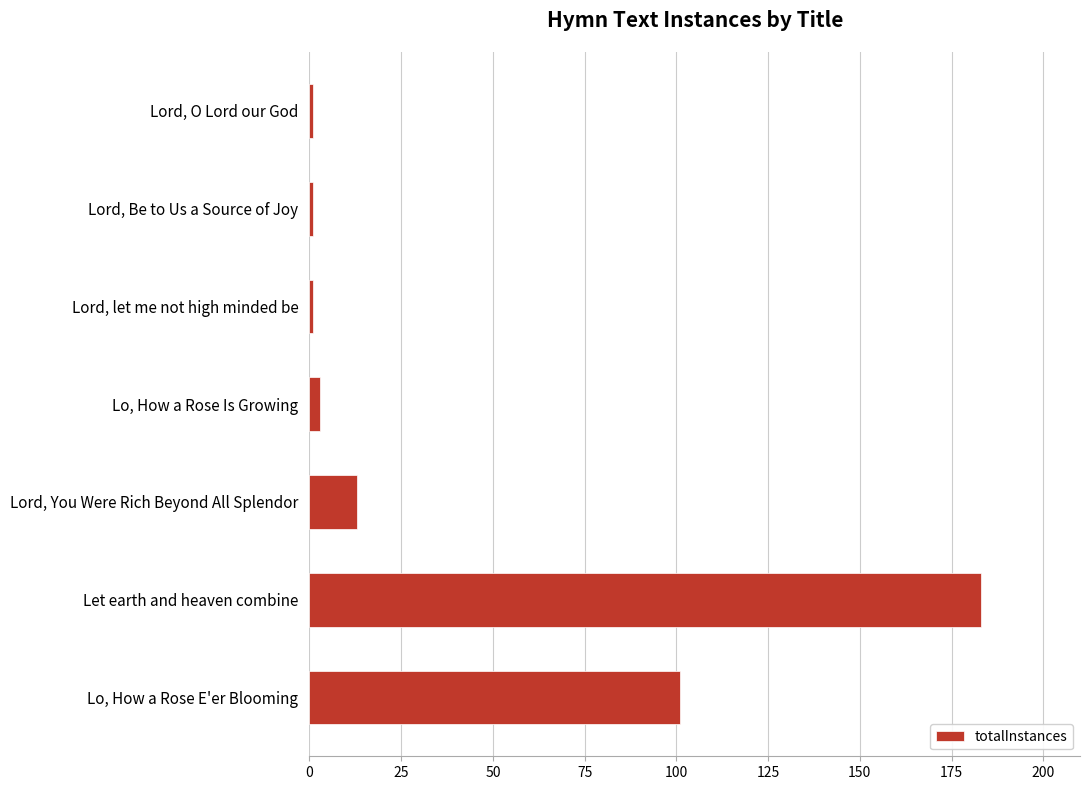

Are the bars grouped side by side (vs. stacked)?

No